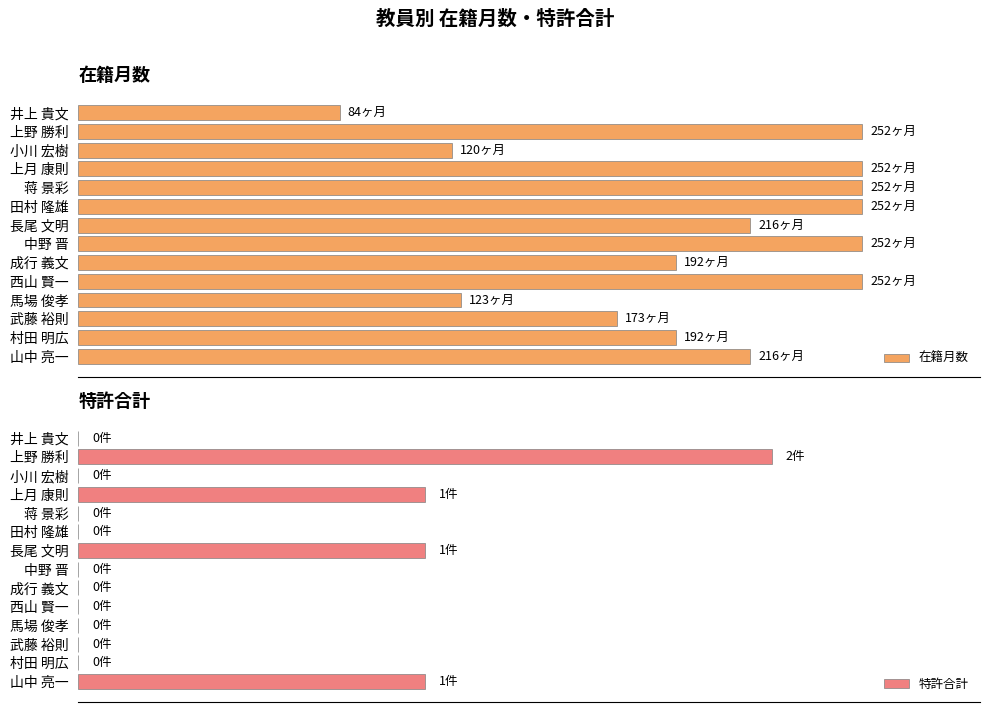

What is the difference between the 特許合計 values at 長尾 文明 and 西山 賢一?

1